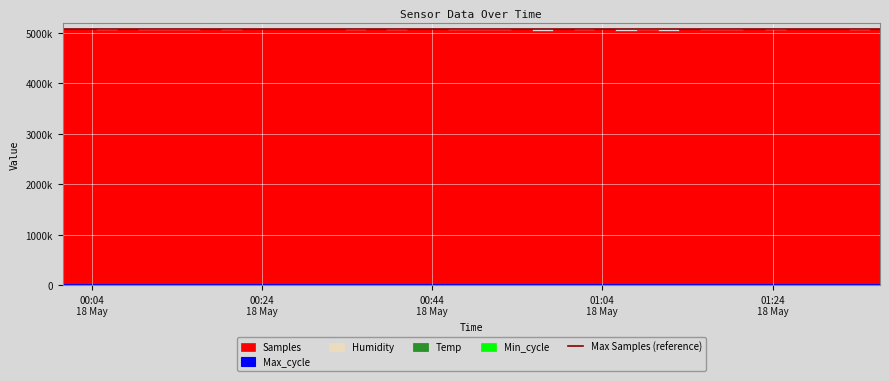

Reading left to right, what are all the values shown in this chart?

Samples: 2022/05/18 00:00:34=5075906.0	2022/05/18 00:03:19=5075428.0	2022/05/18 00:05:45=5056726.0	2022/05/18 00:08:11=5074607.0	2022/05/18 00:10:38=5055627.0	2022/05/18 00:13:04=5056535.0	2022/05/18 00:15:30=5056584.0	2022/05/18 00:17:56=5074646.0	2022/05/18 00:20:22=5055828.0	2022/05/18 00:22:49=5072646.0	2022/05/18 00:25:16=5072447.0	2022/05/18 00:27:41=5072540.0	2022/05/18 00:30:08=5073206.0	2022/05/18 00:32:34=5072895.0	2022/05/18 00:34:59=5054460.0	2022/05/18 00:37:25=5072722.0	2022/05/18 00:39:50=5055789.0	2022/05/18 00:42:17=5076538.0	2022/05/18 00:44:42=5075989.0	2022/05/18 00:47:07=5057160.0	2022/05/18 00:49:33=5058427.0	2022/05/18 00:51:59=5058722.0	2022/05/18 00:54:27=5075508.0	2022/05/18 00:56:55=5038615.0	2022/05/18 00:59:24=5074604.0	2022/05/18 01:01:50=5058506.0	2022/05/18 01:04:16=5075922.0	2022/05/18 01:06:44=5044630.0	2022/05/18 01:09:21=5051527.0	2022/05/18 01:11:47=5038590.0	2022/05/18 01:14:17=5072659.0	2022/05/18 01:16:43=5058143.0	2022/05/18 01:19:15=5058298.0	2022/05/18 01:21:47=5069940.0	2022/05/18 01:24:24=5057930.0	2022/05/18 01:26:50=5075871.0	2022/05/18 01:29:18=5075499.0	2022/05/18 01:31:46=5075892.0	2022/05/18 01:34:13=5057155.0	2022/05/18 01:36:38=5075180.0
Max_cycle: 2022/05/18 00:00:34=20244.0	2022/05/18 00:03:19=19960.0	2022/05/18 00:05:45=19921.0	2022/05/18 00:08:11=19916.0	2022/05/18 00:10:38=19965.0	2022/05/18 00:13:04=19924.0	2022/05/18 00:15:30=19912.0	2022/05/18 00:17:56=19923.0	2022/05/18 00:20:22=19912.0	2022/05/18 00:22:49=19931.0	2022/05/18 00:25:16=19916.0	2022/05/18 00:27:41=19916.0	2022/05/18 00:30:08=19912.0	2022/05/18 00:32:34=19939.0	2022/05/18 00:34:59=19912.0	2022/05/18 00:37:25=19974.0	2022/05/18 00:39:50=20337.0	2022/05/18 00:42:17=19946.0	2022/05/18 00:44:42=19917.0	2022/05/18 00:47:07=19923.0	2022/05/18 00:49:33=19916.0	2022/05/18 00:51:59=19978.0	2022/05/18 00:54:27=19916.0	2022/05/18 00:56:55=19917.0	2022/05/18 00:59:24=20332.0	2022/05/18 01:01:50=19948.0	2022/05/18 01:04:16=19944.0	2022/05/18 01:06:44=20004.0	2022/05/18 01:09:21=19917.0	2022/05/18 01:11:47=19924.0	2022/05/18 01:14:17=19921.0	2022/05/18 01:16:43=19920.0	2022/05/18 01:19:15=19967.0	2022/05/18 01:21:47=20364.0	2022/05/18 01:24:24=19960.0	2022/05/18 01:26:50=19927.0	2022/05/18 01:29:18=20090.0	2022/05/18 01:31:46=19917.0	2022/05/18 01:34:13=19951.0	2022/05/18 01:36:38=19919.0
Min_cycle: 2022/05/18 00:00:34=28.0	2022/05/18 00:03:19=28.0	2022/05/18 00:05:45=28.0	2022/05/18 00:08:11=28.0	2022/05/18 00:10:38=28.0	2022/05/18 00:13:04=28.0	2022/05/18 00:15:30=28.0	2022/05/18 00:17:56=28.0	2022/05/18 00:20:22=28.0	2022/05/18 00:22:49=28.0	2022/05/18 00:25:16=28.0	2022/05/18 00:27:41=28.0	2022/05/18 00:30:08=28.0	2022/05/18 00:32:34=28.0	2022/05/18 00:34:59=28.0	2022/05/18 00:37:25=28.0	2022/05/18 00:39:50=28.0	2022/05/18 00:42:17=28.0	2022/05/18 00:44:42=28.0	2022/05/18 00:47:07=28.0	2022/05/18 00:49:33=28.0	2022/05/18 00:51:59=28.0	2022/05/18 00:54:27=28.0	2022/05/18 00:56:55=28.0	2022/05/18 00:59:24=28.0	2022/05/18 01:01:50=28.0	2022/05/18 01:04:16=28.0	2022/05/18 01:06:44=28.0	2022/05/18 01:09:21=28.0	2022/05/18 01:11:47=28.0	2022/05/18 01:14:17=28.0	2022/05/18 01:16:43=28.0	2022/05/18 01:19:15=28.0	2022/05/18 01:21:47=28.0	2022/05/18 01:24:24=28.0	2022/05/18 01:26:50=28.0	2022/05/18 01:29:18=28.0	2022/05/18 01:31:46=28.0	2022/05/18 01:34:13=28.0	2022/05/18 01:36:38=28.0
Humidity: 2022/05/18 00:00:34=50.1	2022/05/18 00:03:19=50.2	2022/05/18 00:05:45=50.1	2022/05/18 00:08:11=50.3	2022/05/18 00:10:38=50.3	2022/05/18 00:13:04=50.5	2022/05/18 00:15:30=50.8	2022/05/18 00:17:56=50.7	2022/05/18 00:20:22=51.0	2022/05/18 00:22:49=50.9	2022/05/18 00:25:16=51.0	2022/05/18 00:27:41=51.1	2022/05/18 00:30:08=51.3	2022/05/18 00:32:34=51.4	2022/05/18 00:34:59=51.4	2022/05/18 00:37:25=51.3	2022/05/18 00:39:50=51.3	2022/05/18 00:42:17=51.1	2022/05/18 00:44:42=51.0	2022/05/18 00:47:07=51.0	2022/05/18 00:49:33=51.1	2022/05/18 00:51:59=51.2	2022/05/18 00:54:27=51.4	2022/05/18 00:56:55=51.4	2022/05/18 00:59:24=51.6	2022/05/18 01:01:50=51.5	2022/05/18 01:04:16=51.4	2022/05/18 01:06:44=51.5	2022/05/18 01:09:21=51.6	2022/05/18 01:11:47=51.5	2022/05/18 01:14:17=51.5	2022/05/18 01:16:43=51.5	2022/05/18 01:19:15=51.6	2022/05/18 01:21:47=51.5	2022/05/18 01:24:24=51.4	2022/05/18 01:26:50=51.4	2022/05/18 01:29:18=51.4	2022/05/18 01:31:46=51.4	2022/05/18 01:34:13=51.6	2022/05/18 01:36:38=51.5
Temp: 2022/05/18 00:00:34=22.3	2022/05/18 00:03:19=22.3	2022/05/18 00:05:45=22.3	2022/05/18 00:08:11=22.3	2022/05/18 00:10:38=22.3	2022/05/18 00:13:04=22.2	2022/05/18 00:15:30=22.3	2022/05/18 00:17:56=22.3	2022/05/18 00:20:22=22.3	2022/05/18 00:22:49=22.3	2022/05/18 00:25:16=22.2	2022/05/18 00:27:41=22.2	2022/05/18 00:30:08=22.2	2022/05/18 00:32:34=22.2	2022/05/18 00:34:59=22.2	2022/05/18 00:37:25=22.2	2022/05/18 00:39:50=22.2	2022/05/18 00:42:17=22.2	2022/05/18 00:44:42=22.2	2022/05/18 00:47:07=22.1	2022/05/18 00:49:33=22.1	2022/05/18 00:51:59=22.1	2022/05/18 00:54:27=22.1	2022/05/18 00:56:55=22.1	2022/05/18 00:59:24=22.1	2022/05/18 01:01:50=22.1	2022/05/18 01:04:16=22.1	2022/05/18 01:06:44=22.0	2022/05/18 01:09:21=22.0	2022/05/18 01:11:47=22.0	2022/05/18 01:14:17=22.0	2022/05/18 01:16:43=22.0	2022/05/18 01:19:15=21.9	2022/05/18 01:21:47=21.9	2022/05/18 01:24:24=21.8	2022/05/18 01:26:50=21.8	2022/05/18 01:29:18=21.8	2022/05/18 01:31:46=21.7	2022/05/18 01:34:13=21.7	2022/05/18 01:36:38=21.6